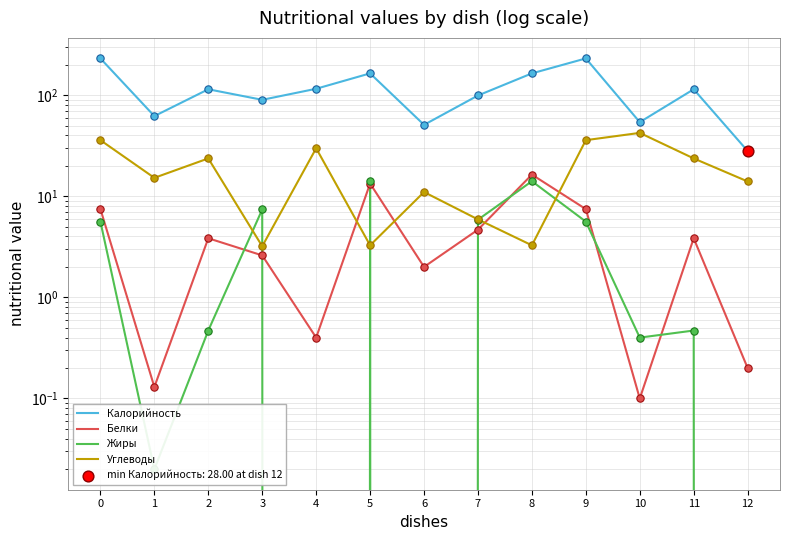

Which series reaches the minimum Y coordinate?

Жиры